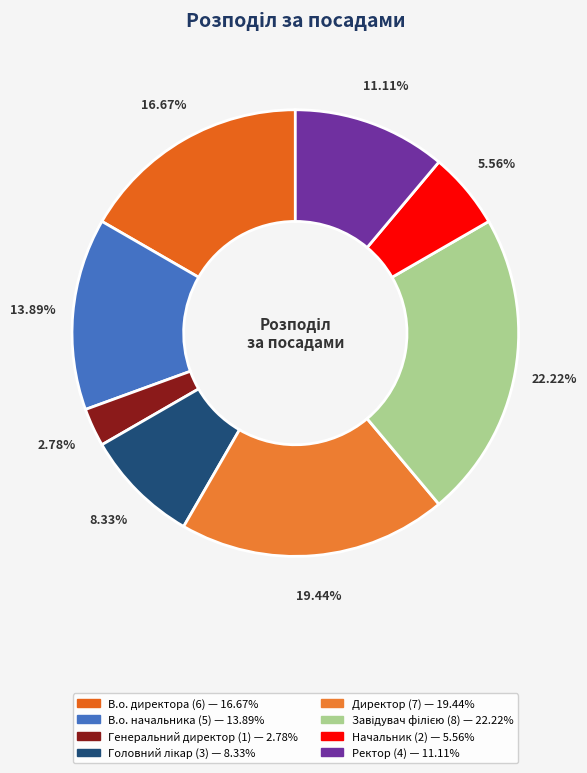

Rank the categories by value from highest to lowest.

Завідувач філією, Директор, В.о. директора, В.о. начальника, Ректор, Головний лікар, Начальник, Генеральний директор